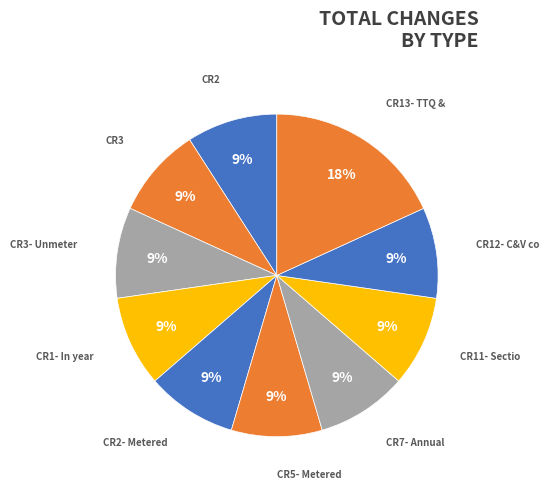

Rank the categories by value from highest to lowest.

CR13- TTQ & TTC, CR2, CR3, CR3- Unmetered in year, CR1- In year summary, CR2- Metered in year, CR5- Metered Connections completed, CR7- Annual Quotations issued, CR11- Section 22 connections, CR12- C&V cost summary